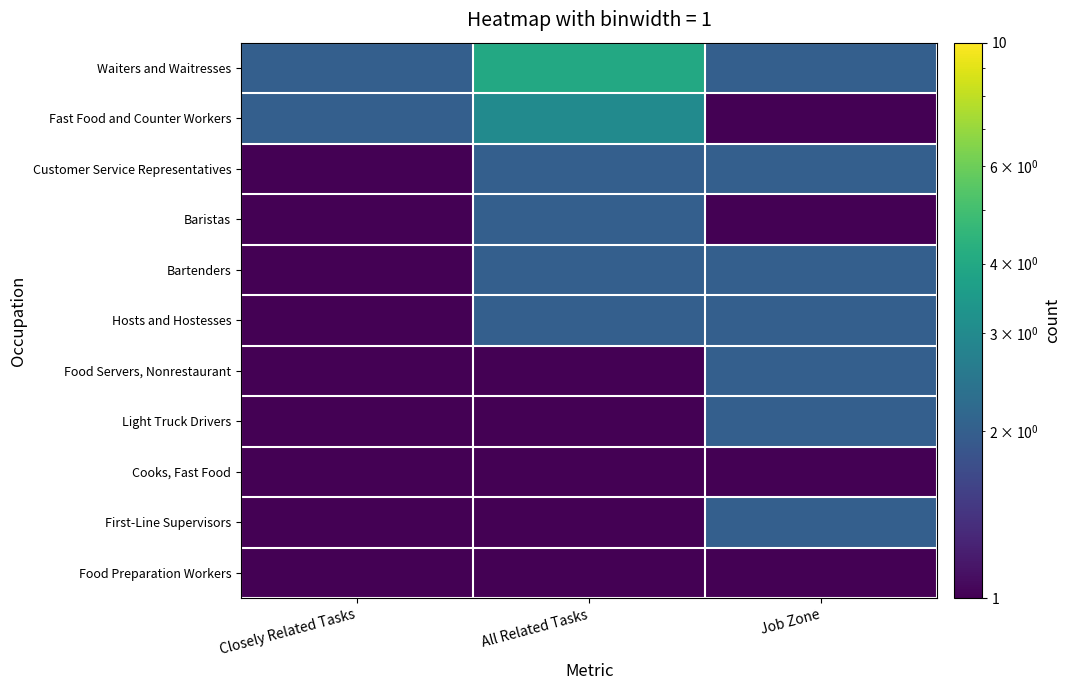

Reading right to left, list all the values displayed in this chart.

Waiters and Waitresses: Job Zone=2	All Related Tasks=4	Closely Related Tasks=2
Fast Food and Counter Workers: Job Zone=1	All Related Tasks=3	Closely Related Tasks=2
Customer Service Representatives: Job Zone=2	All Related Tasks=2	Closely Related Tasks=1
Baristas: Job Zone=1	All Related Tasks=2	Closely Related Tasks=1
Bartenders: Job Zone=2	All Related Tasks=2	Closely Related Tasks=1
Hosts and Hostesses: Job Zone=2	All Related Tasks=2	Closely Related Tasks=1
Food Servers, Nonrestaurant: Job Zone=2	All Related Tasks=1	Closely Related Tasks=1
Light Truck Drivers: Job Zone=2	All Related Tasks=1	Closely Related Tasks=1
Cooks, Fast Food: Job Zone=1	All Related Tasks=1	Closely Related Tasks=1
First-Line Supervisors: Job Zone=2	All Related Tasks=1	Closely Related Tasks=1
Food Preparation Workers: Job Zone=1	All Related Tasks=1	Closely Related Tasks=1